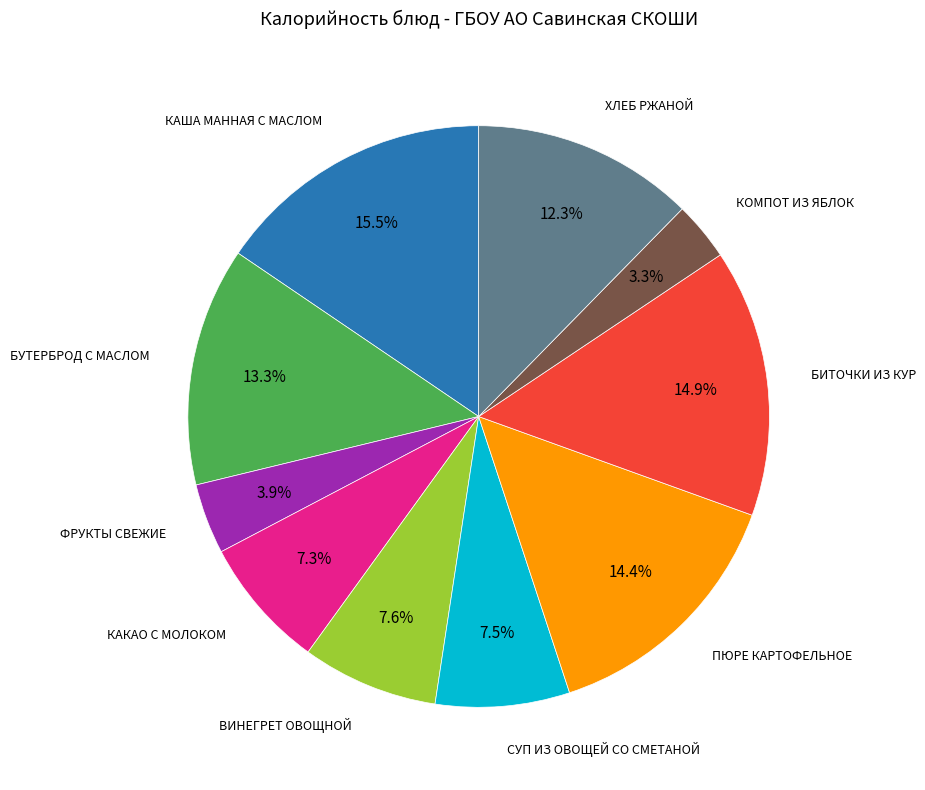

Does any single category account for the majority?

No